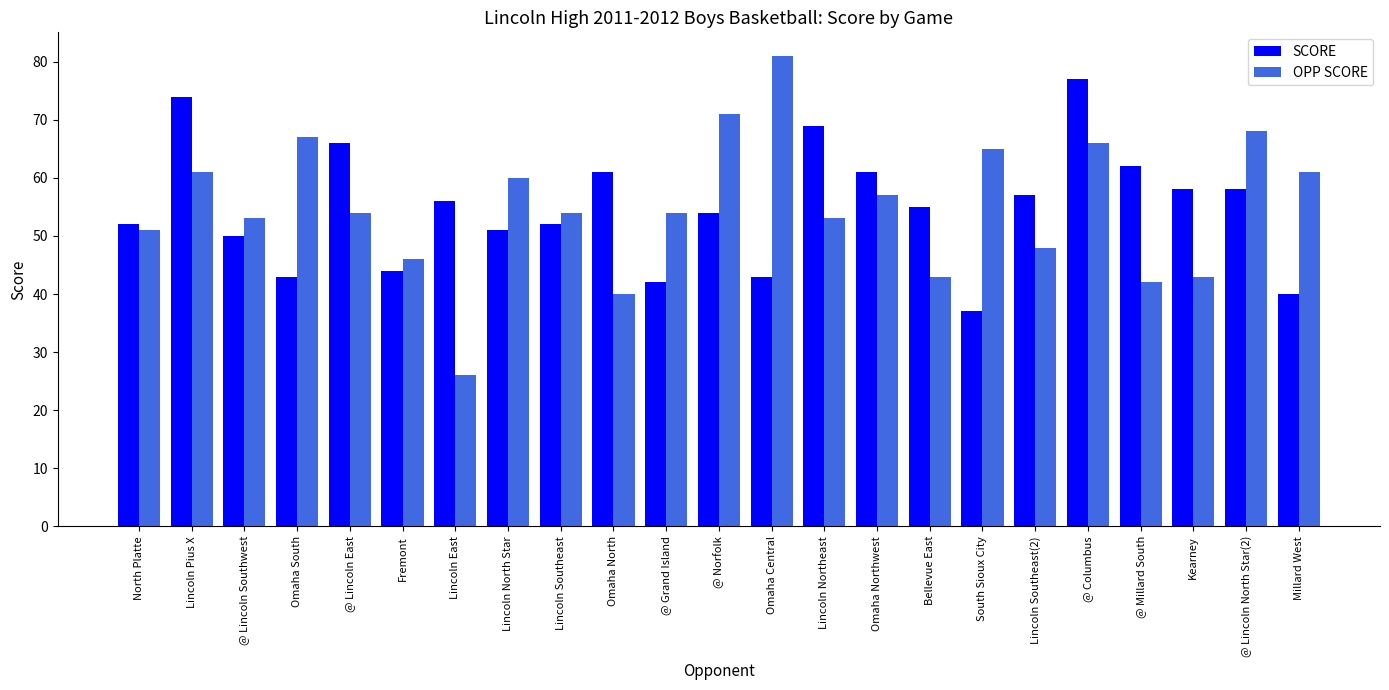

How many bars are there in each group?

2